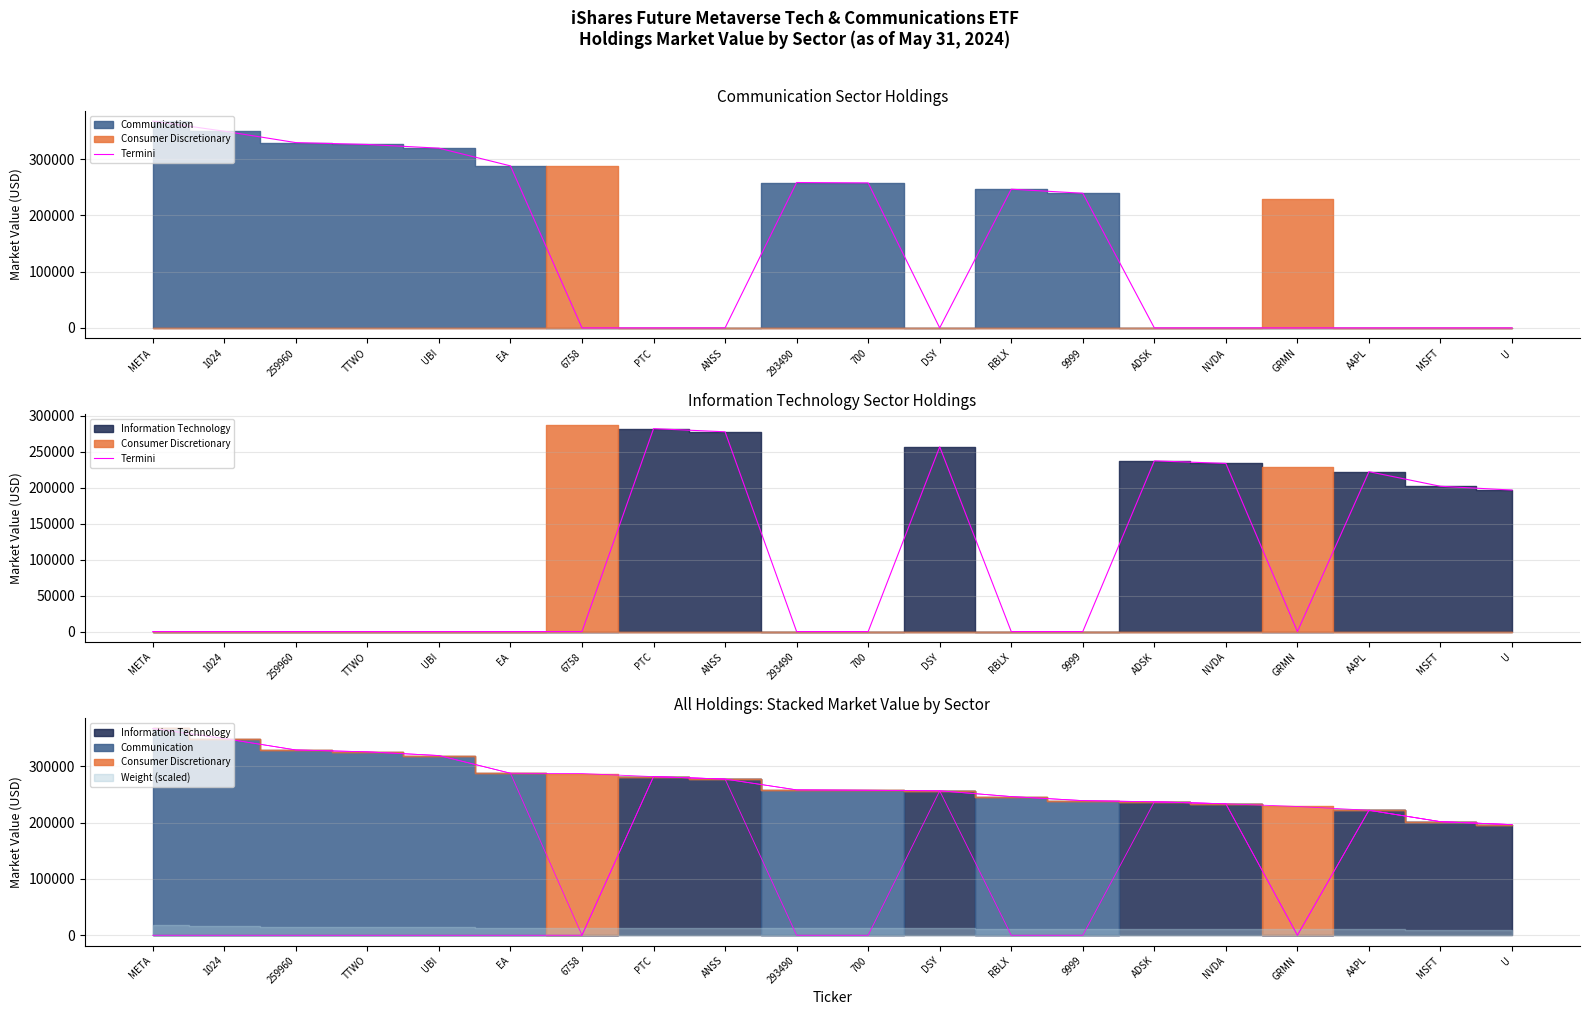

True or false: the data has more than 2 interior local peaks.

True